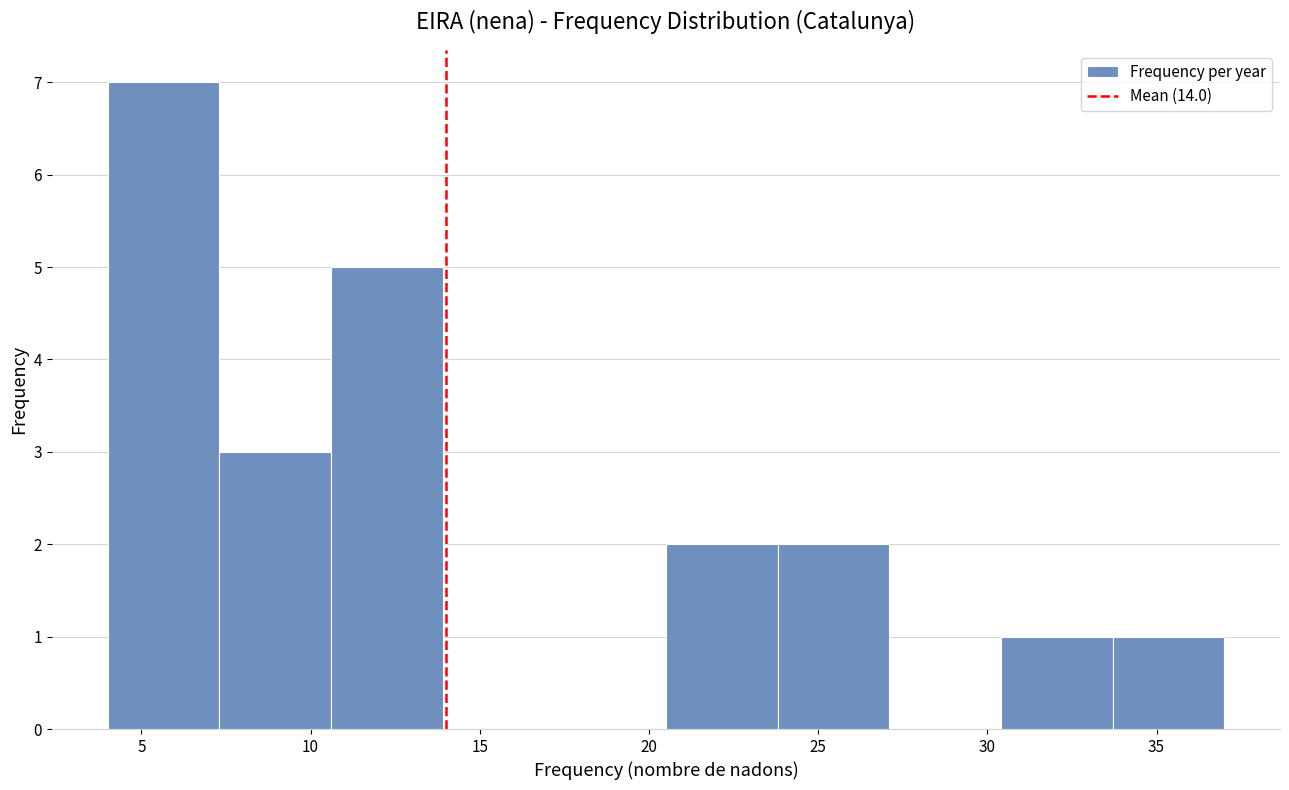

How tall is the bar that spans 4.0 to 7.3 on the x-axis? Neither the bar edges nor the heights are printed on the chart, so give them approximately, as read against the axes.

7